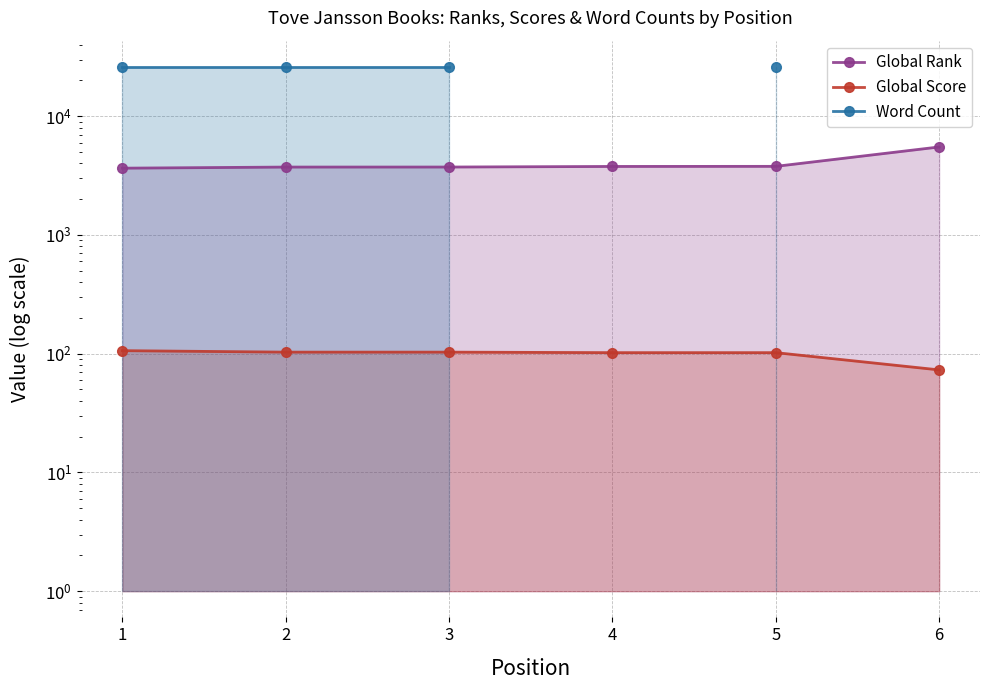

The Global Score series shows 49.0 at 6. True or false?

False